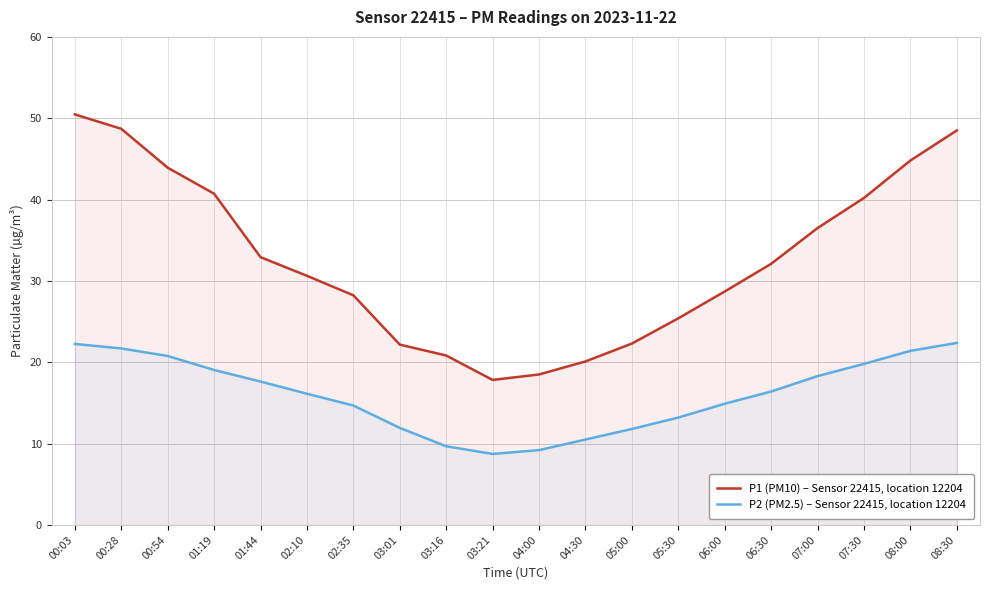

What are all the series names shown in the legend?

P1 (PM10) – Sensor 22415, location 12204, P2 (PM2.5) – Sensor 22415, location 12204